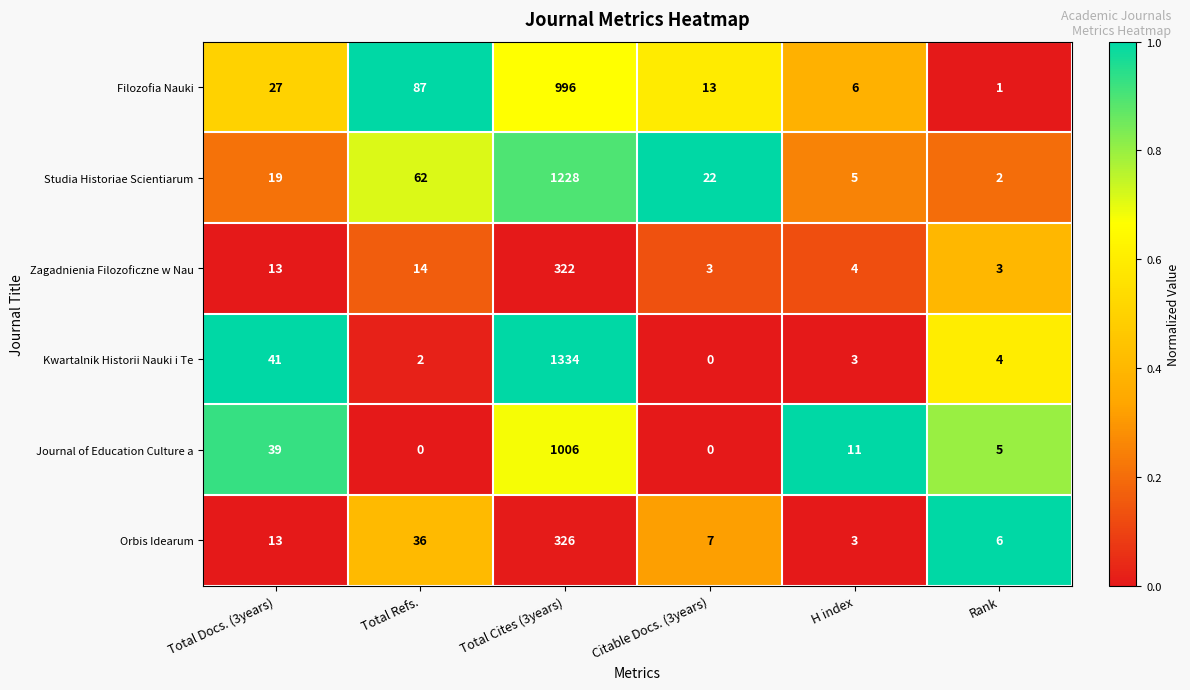

Rank the series at Total Cites (3years) from highest to lowest value.

Kwartalnik Historii Nauki i Te, Studia Historiae Scientiarum, Journal of Education Culture a, Filozofia Nauki, Orbis Idearum, Zagadnienia Filozoficzne w Nau